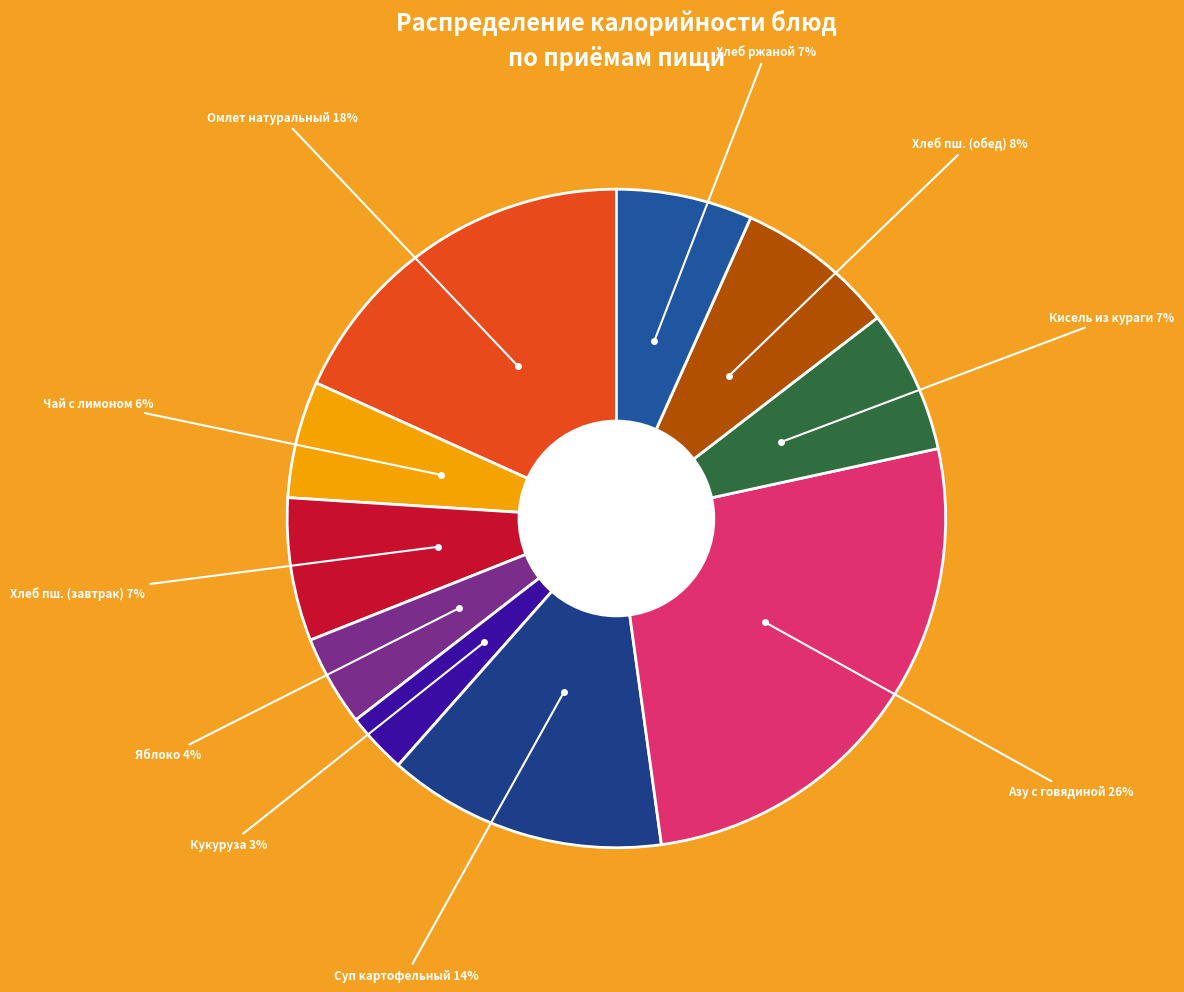

How many slices are in this pie chart?

10